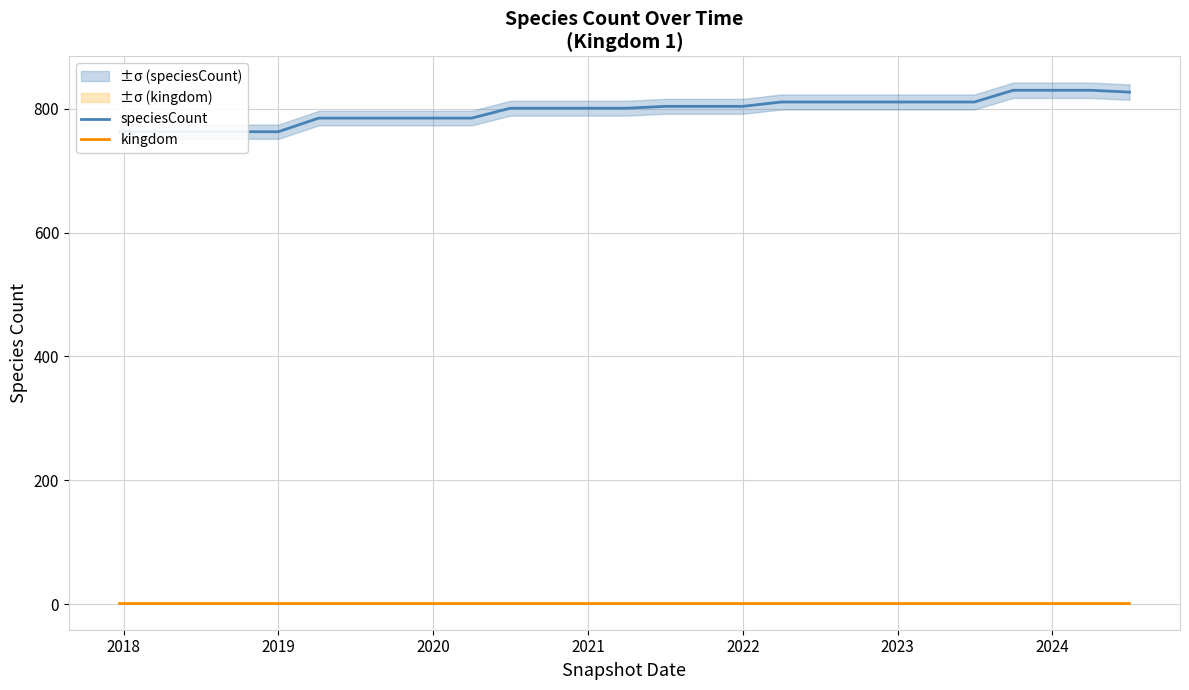

What is the label of the 24th point from the right?

2020